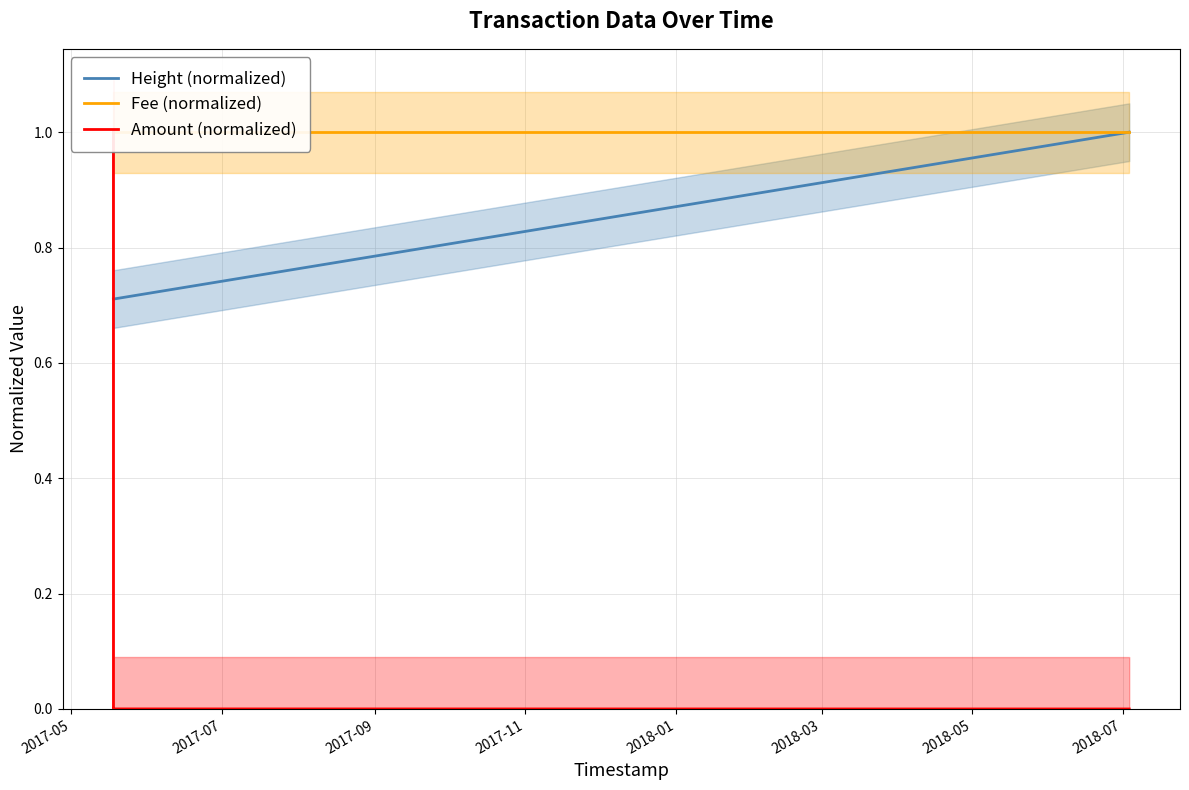

The Fee (normalized) series shows 1.0 at 2017-11. True or false?

True